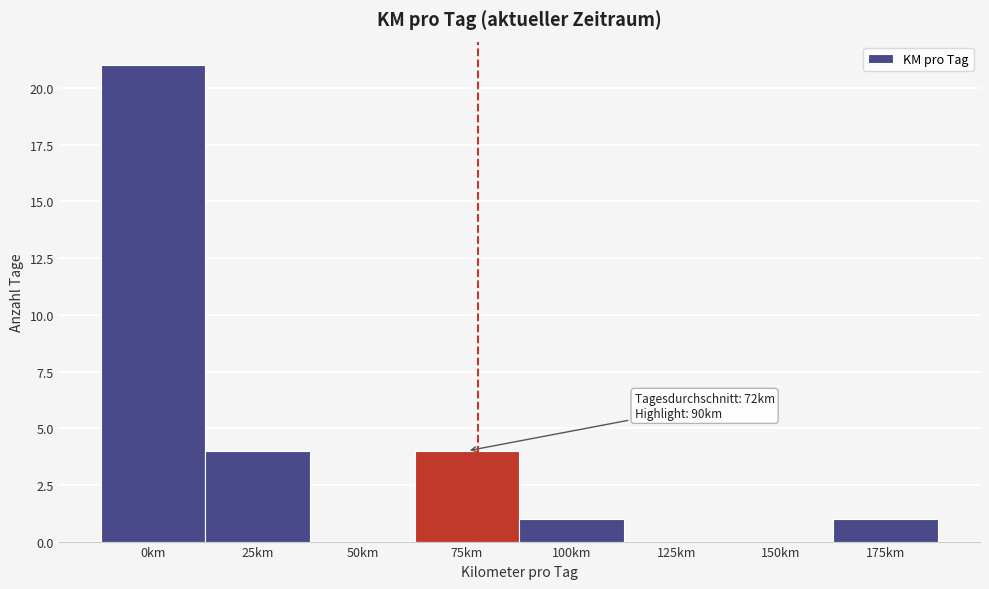

Reading left to right, what are all the values shown in this chart?

0km=21	25km=4	50km=0	75km=4	100km=1	125km=0	150km=0	175km=1